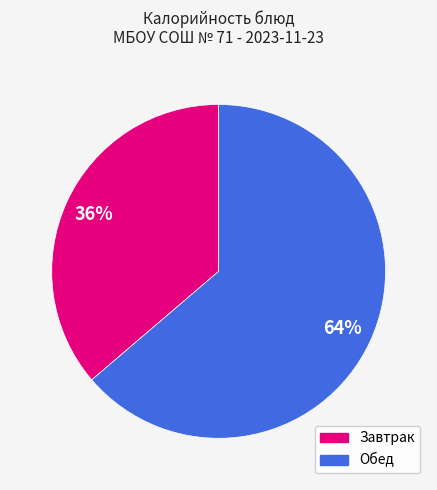

To the nearest percent, what is the average slice percentage?

50%